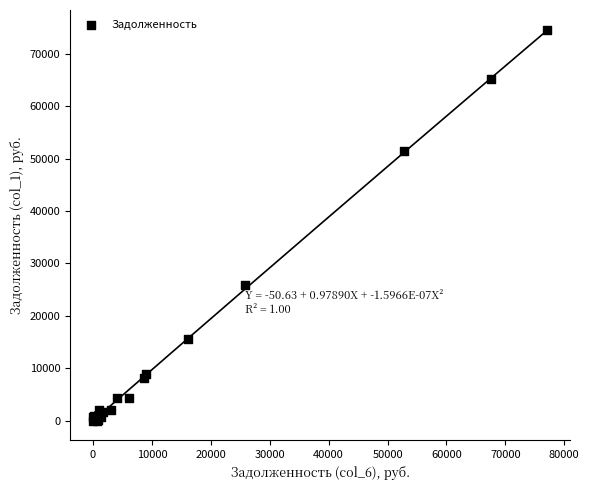

What Y value in the scatter plot is closest to 37309?

25853.0